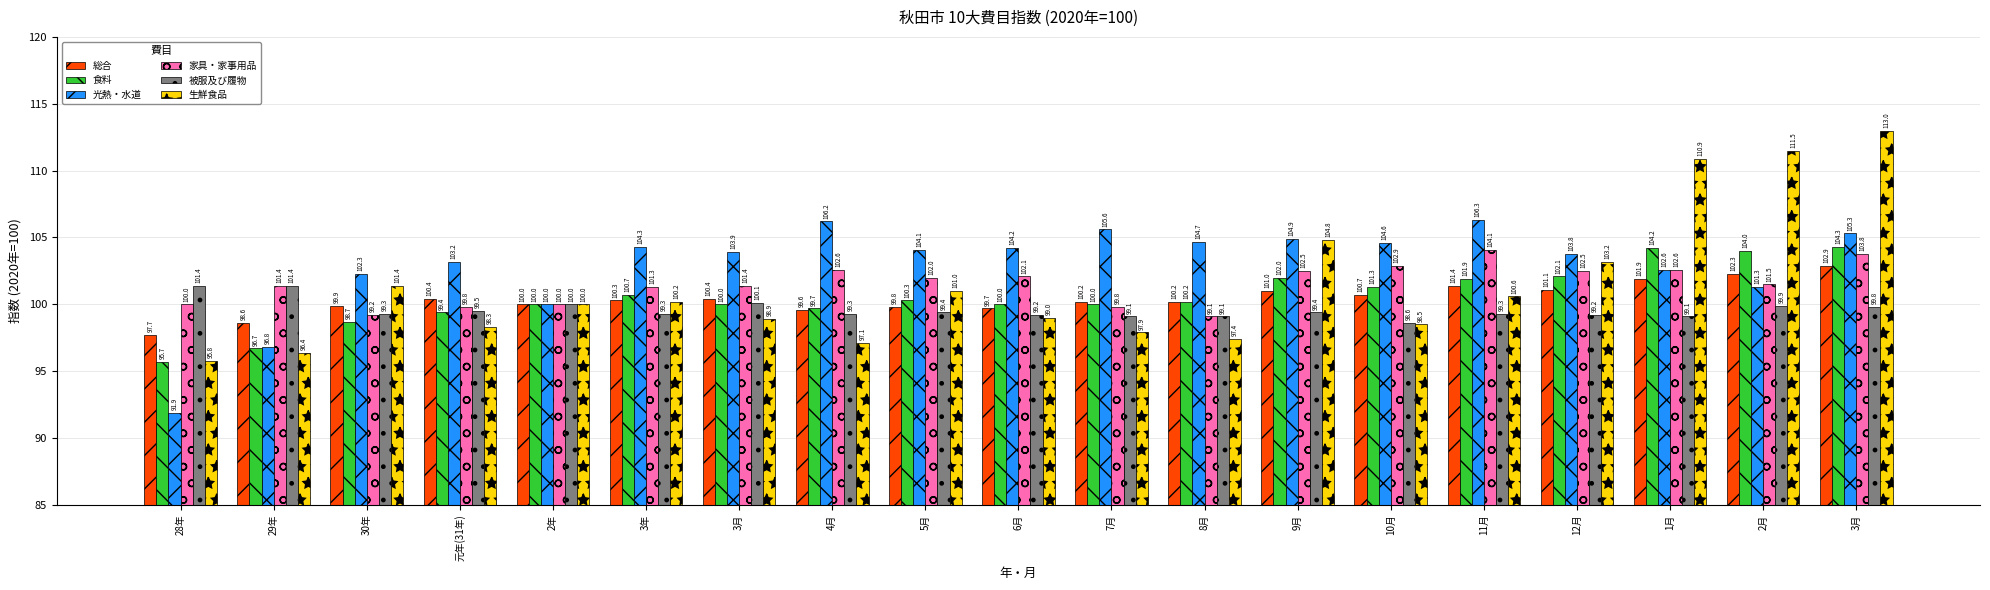

What are all the series names shown in the legend?

総合, 食料, 光熱・水道, 家具・家事用品, 被服及び履物, 生鮮食品